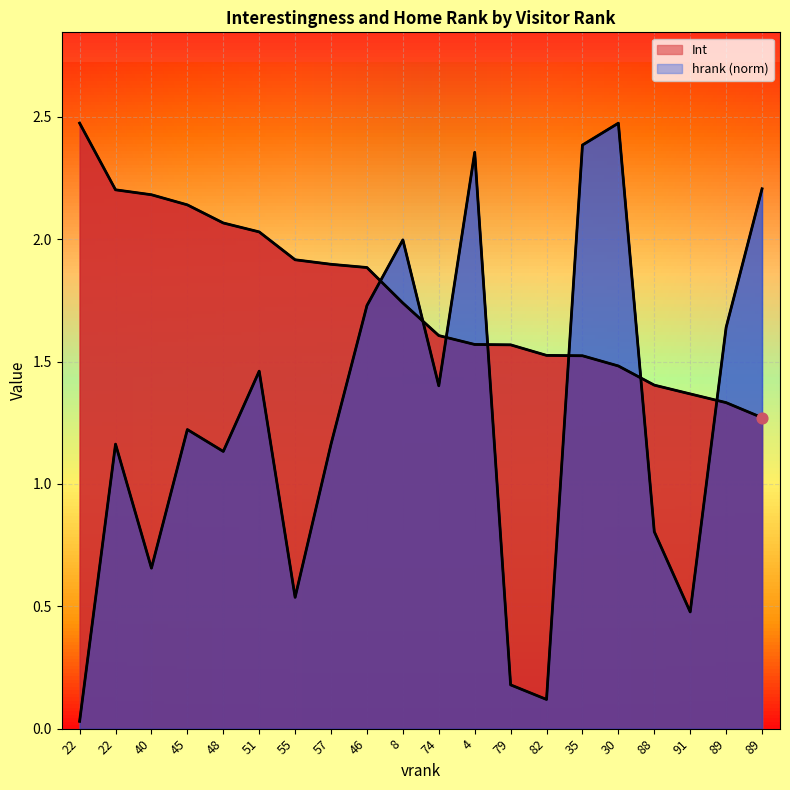

Which series contains the lowest Y value?

hrank